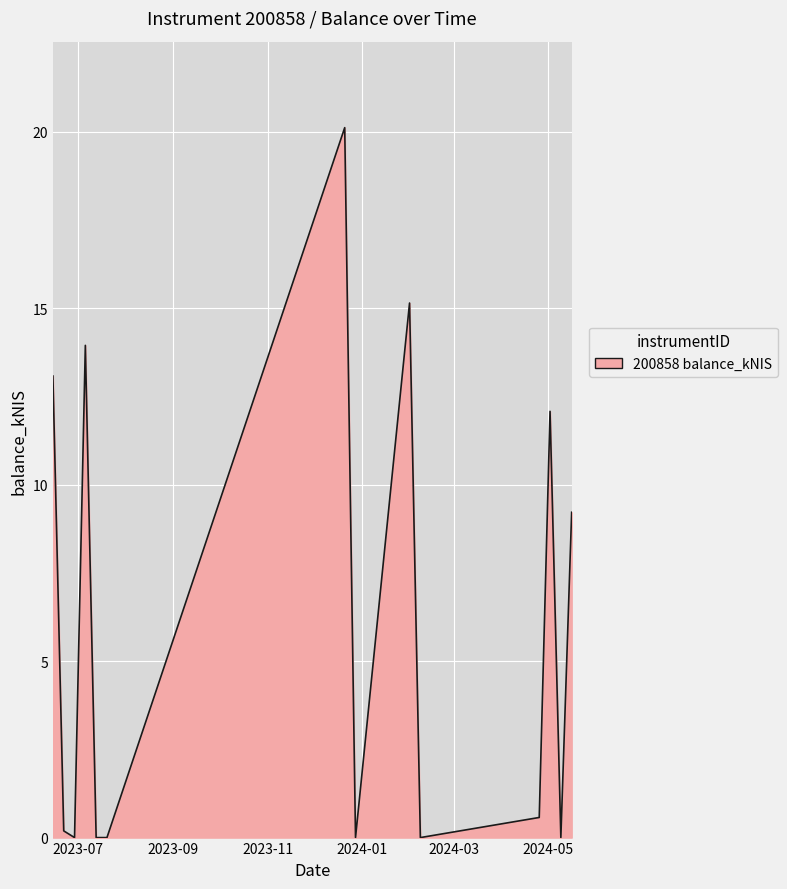

What is the label of the 13th point from the left?

2024-05-09